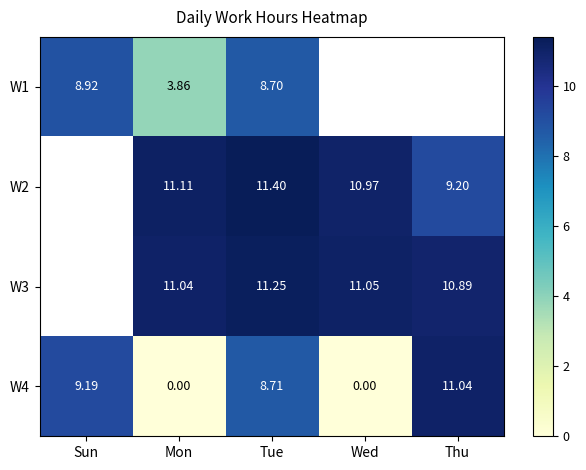

Which category has the lowest value across all series?

Mon